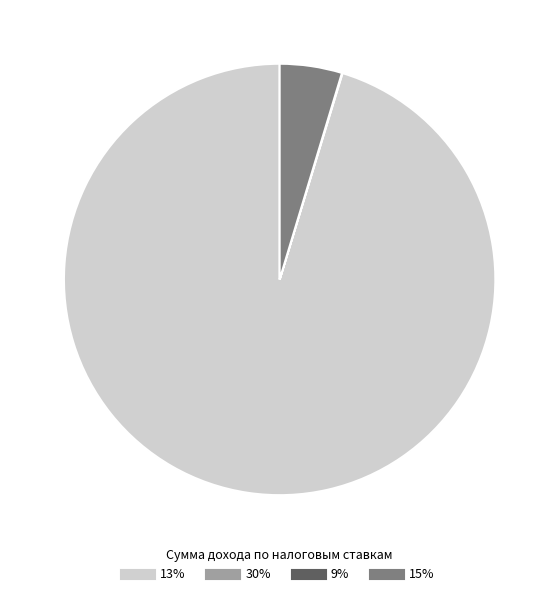

Does any single category account for the majority?

Yes